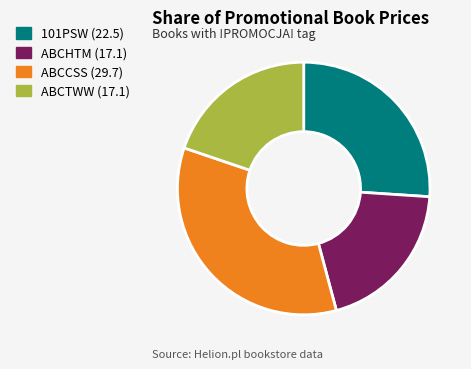

What is the largest slice in the pie chart?

ABCCSS (29.7)